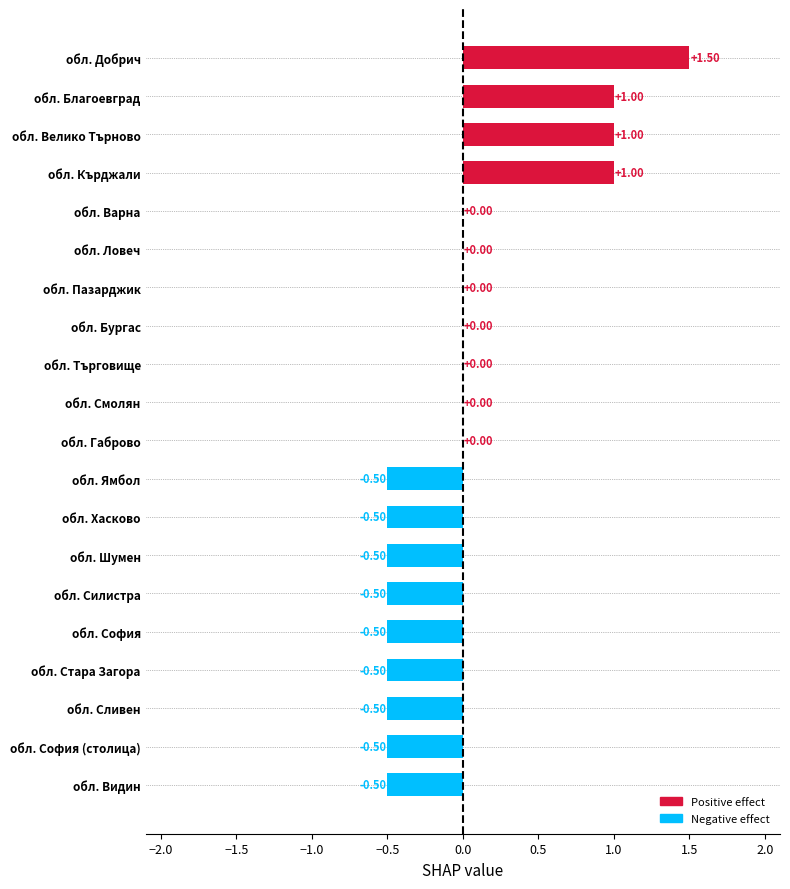

What is the change in value from обл. Видин to обл. Благоевград?

+1.5